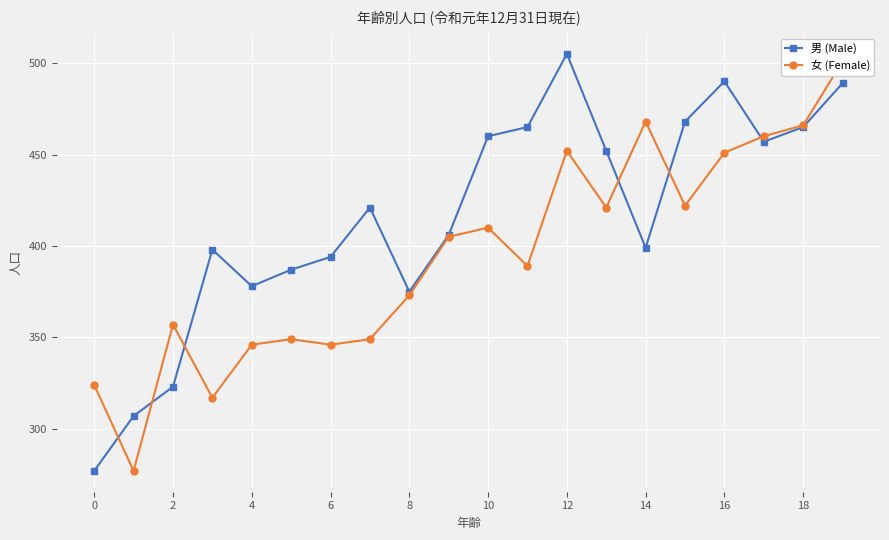

True or false: 男 (Male) has more than 0 interior local peaks.

True